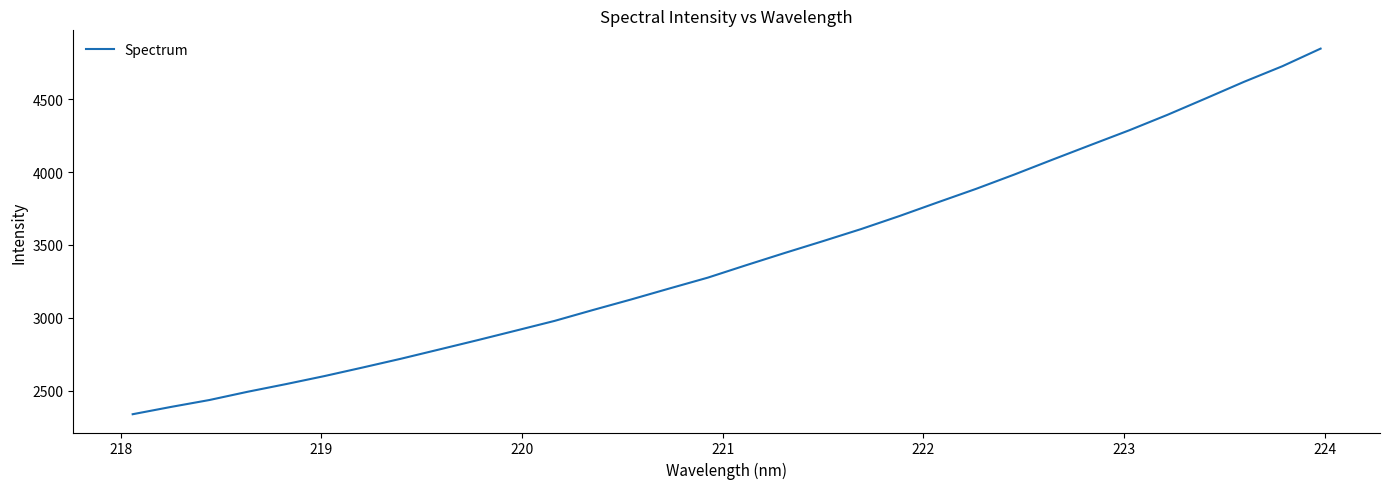

What is the greatest value displayed?

4848.4